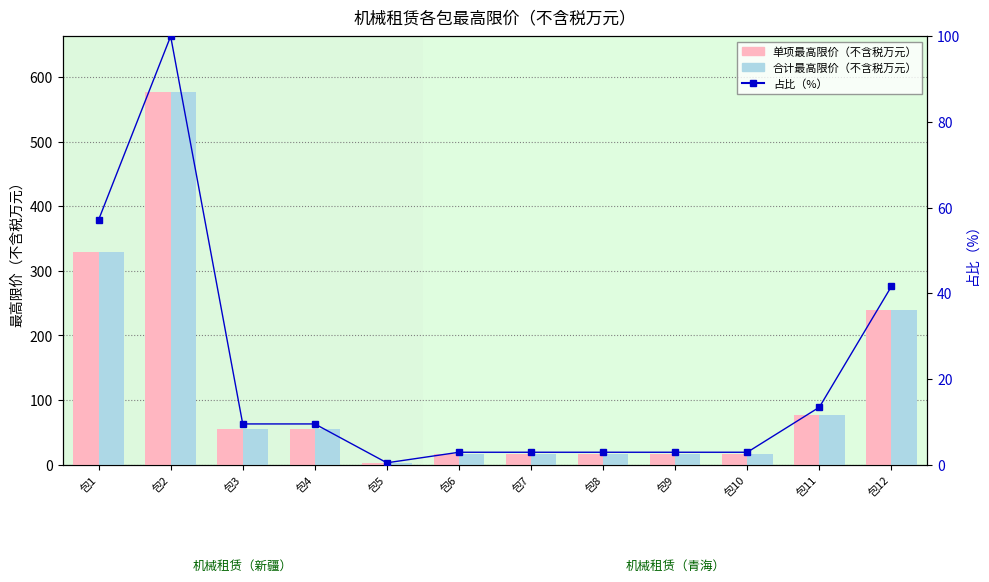

What is the sum of all 合计最高限价（不含税万元） values?

1419.8